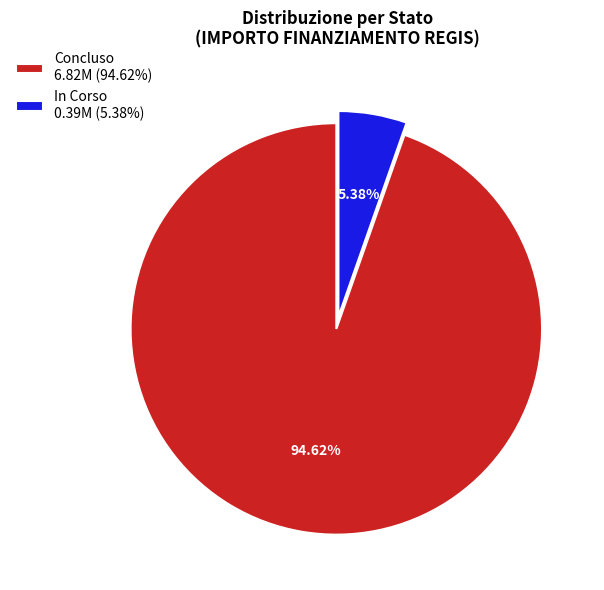

Which has a higher value, In Corso 0.39M (5.38%) or Concluso 6.82M (94.62%)?

Concluso 6.82M (94.62%)